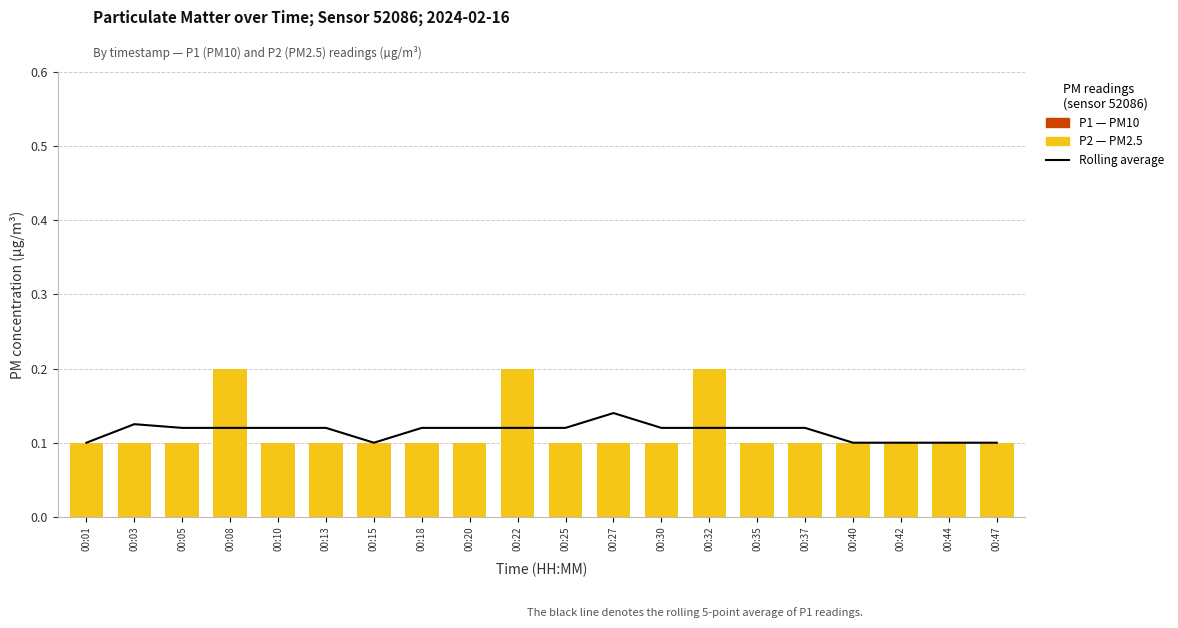

Does the chart contain stacked bars?

No